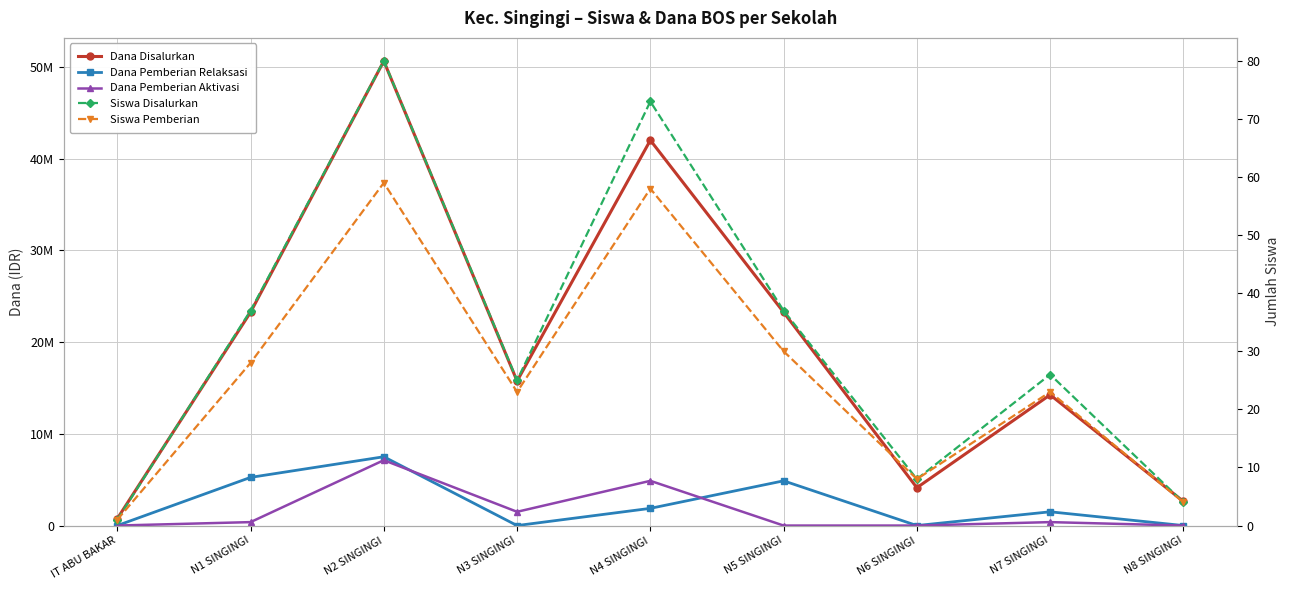

Where is Siswa Pemberian nearest to the value 30?

N5 SINGINGI